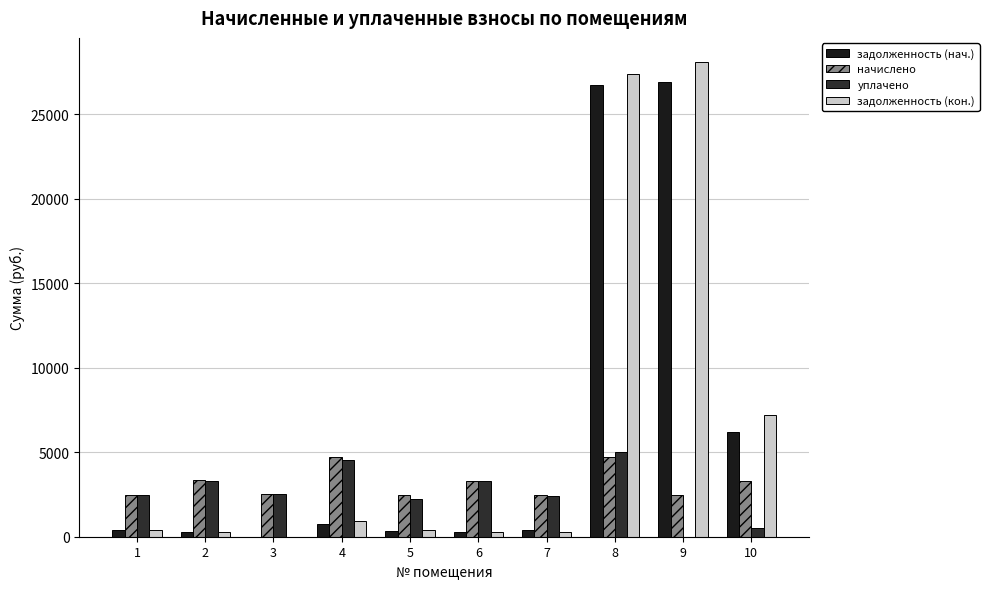

The задолженность (нач.) series shows 6199.2 at 10. True or false?

True